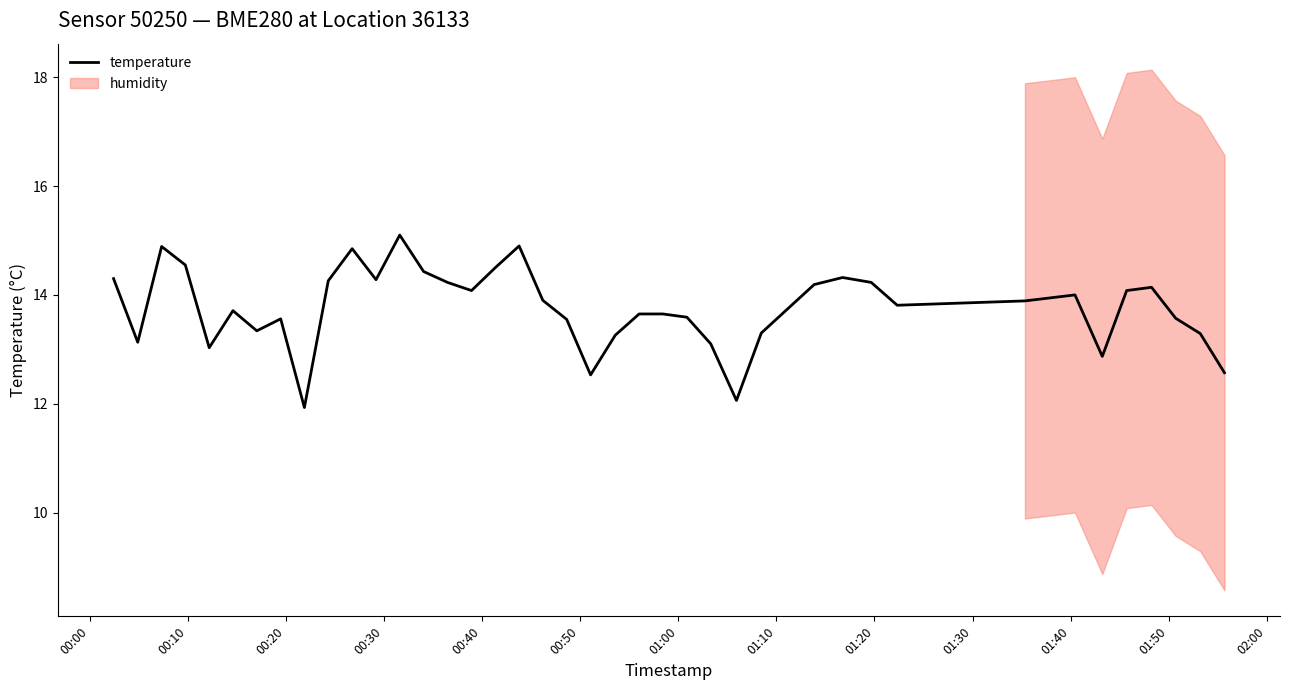

What is the highest value of the temperature series?

15.1